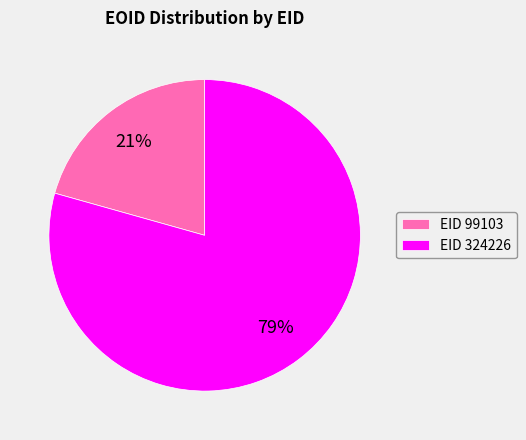

The EID 99103 slice represents 28% of the pie. True or false?

False